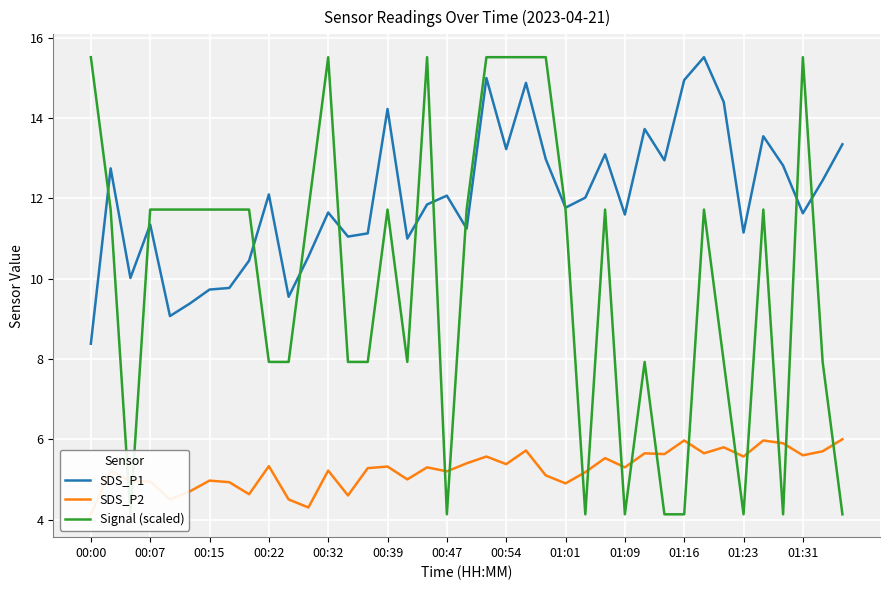

How many lines are shown in the chart?

3